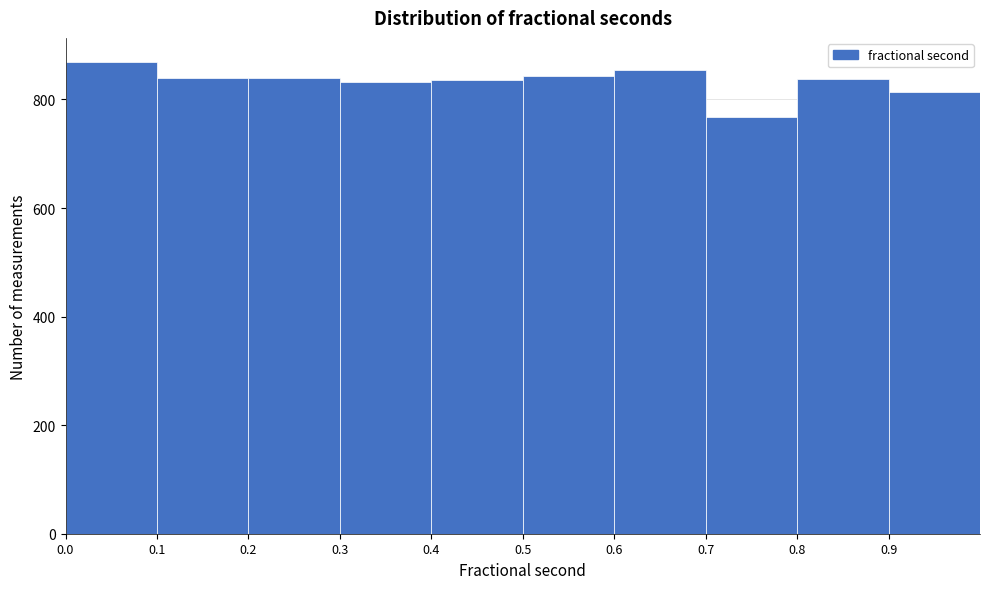

Reading left to right, transcribe this chart: for each bar, give the range it covers on the x-axis and its height. The values are not printed on the chart, so give them approximately, as read against the axis.

0.0 to 0.1: 880
0.1 to 0.2: 840
0.2 to 0.3: 840
0.3 to 0.4: 840
0.4 to 0.5: 840
0.5 to 0.6: 840
0.6 to 0.7: 860
0.7 to 0.8: 760
0.8 to 0.9: 840
0.9 to 1.0: 820